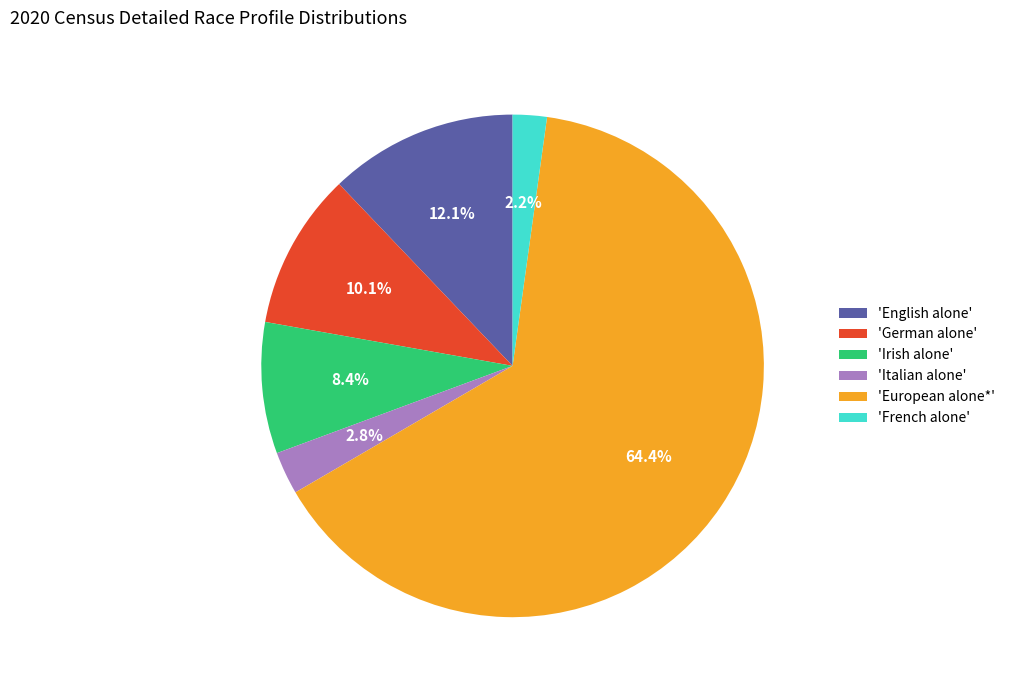

To the nearest percent, what is the average slice percentage?

17%